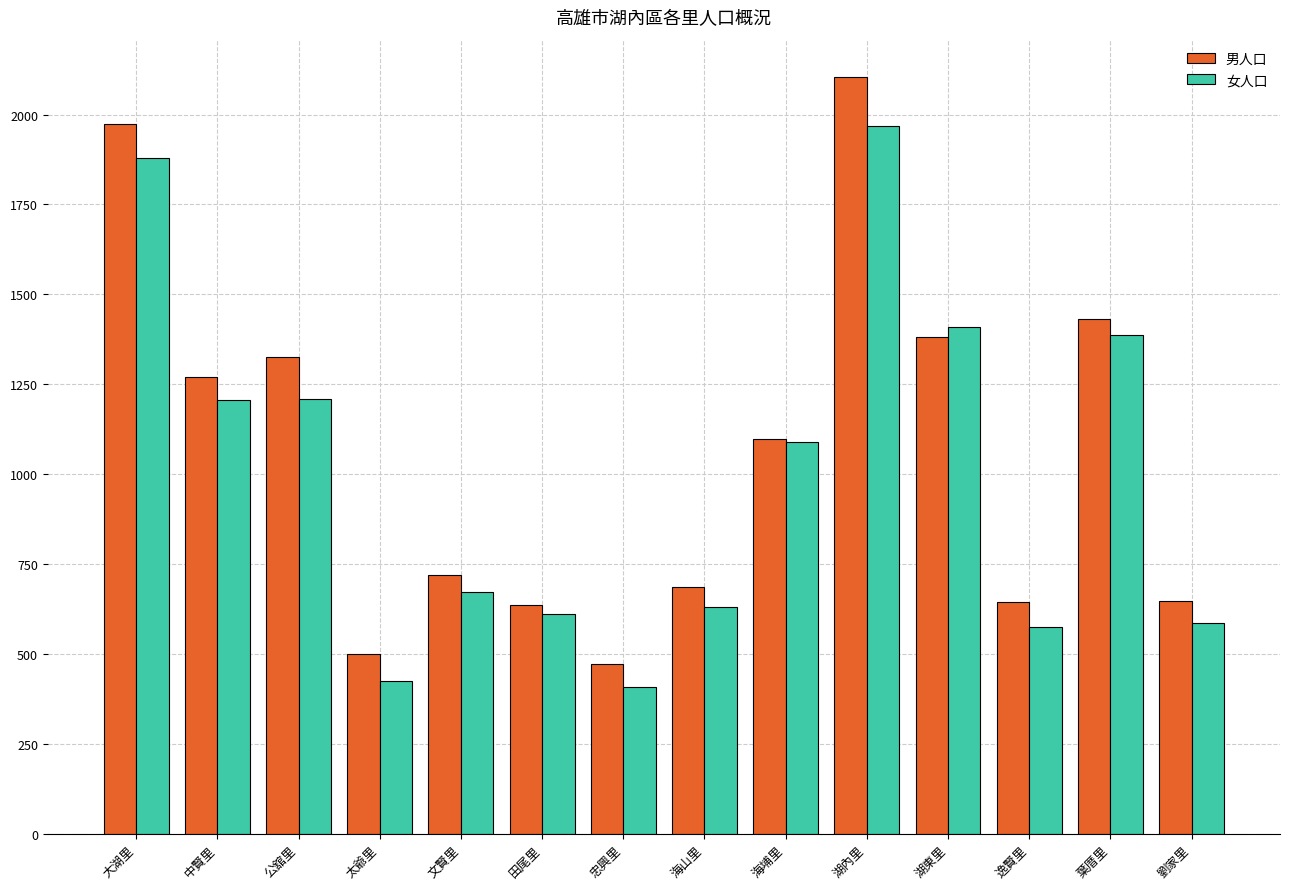

What is the value of the 男人口 bar at the 13th from the left?

1431